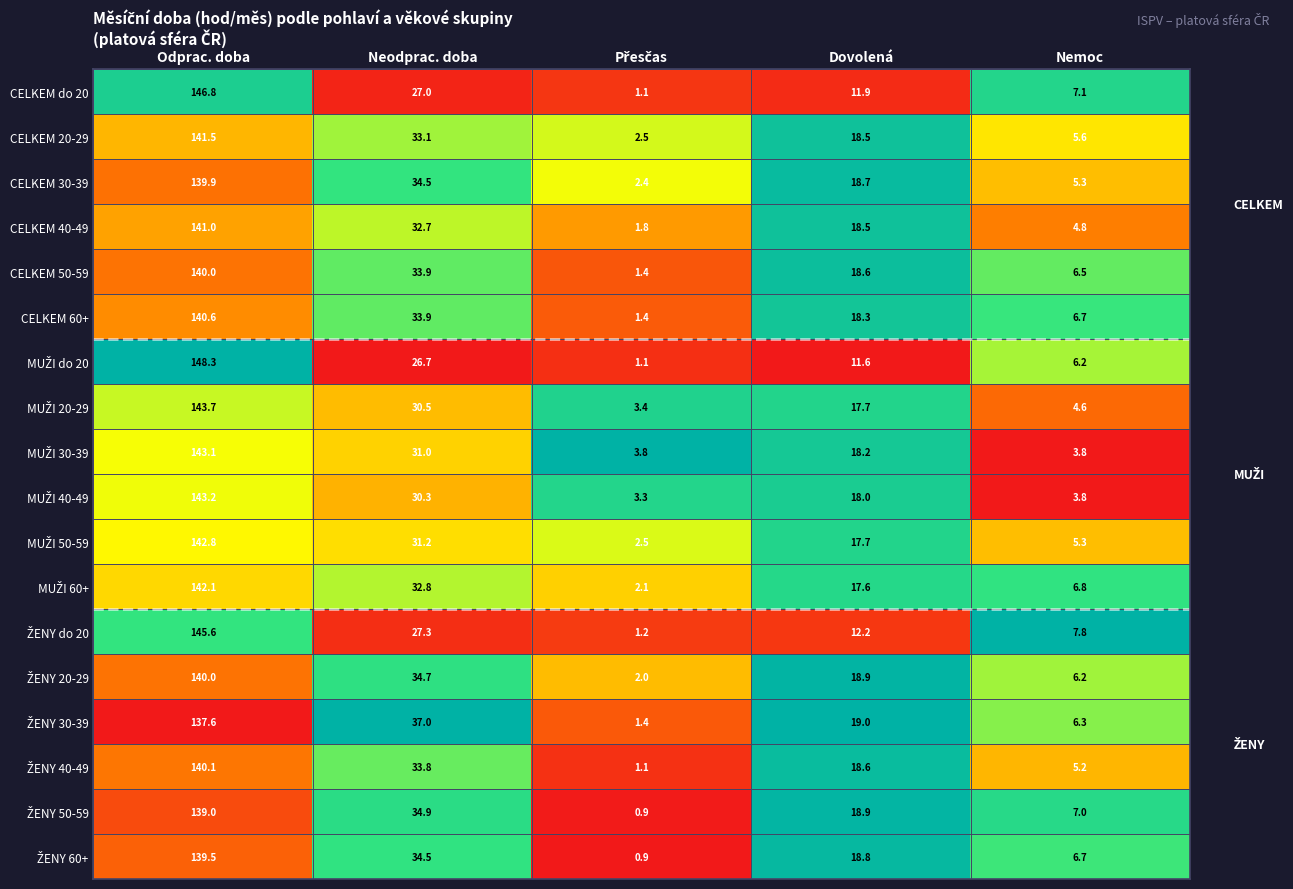

True or false: CELKEM 20-29 has a value of 1.8 at Nemoc.

False